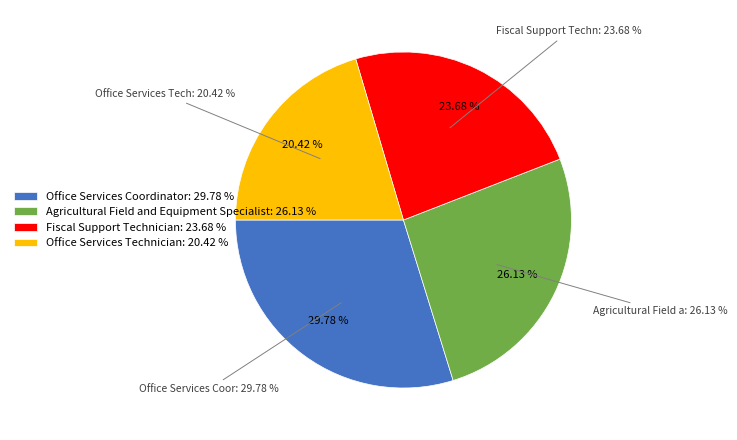

What percentage is the Fiscal Support Technician slice, to the nearest percent?

24%